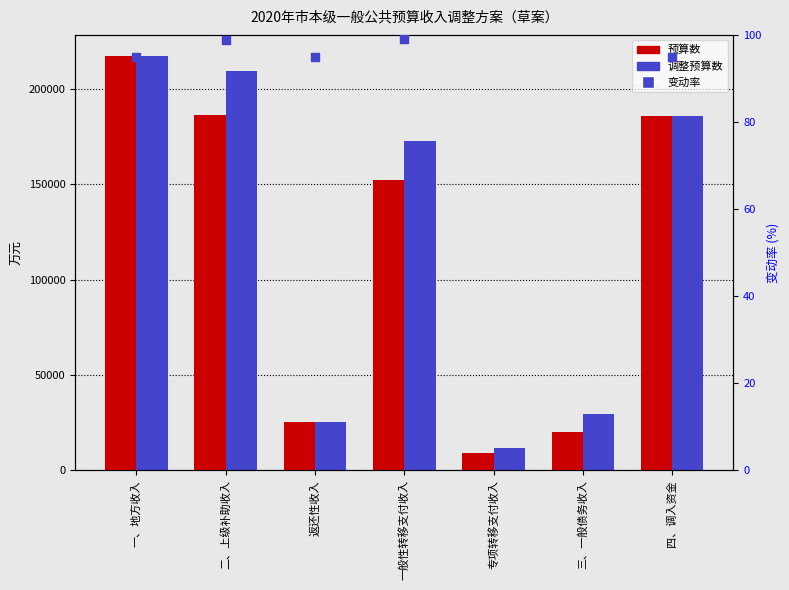

Which series has the largest total across all categories?

调整预算数